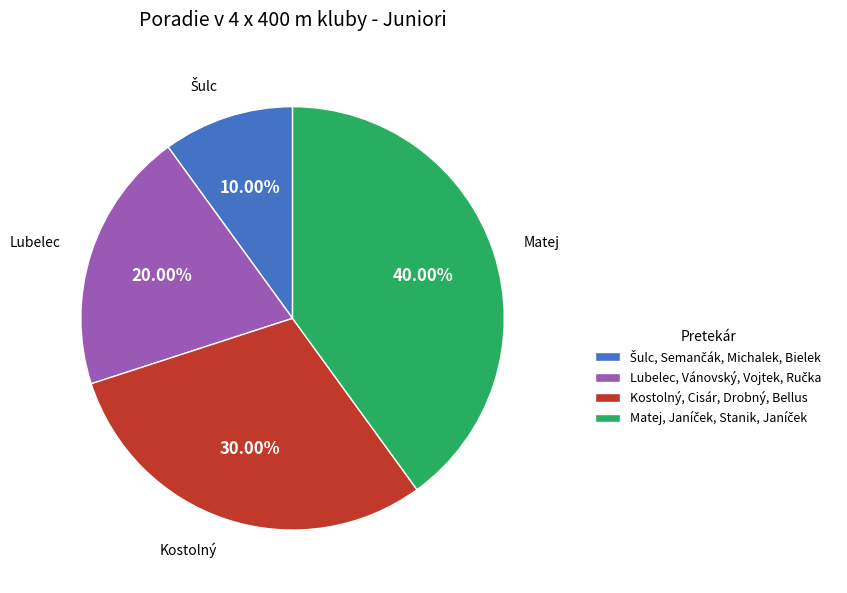

To the nearest percent, what percentage of the pie is Kostolný, Cisár, Drobný, Bellus?

30%